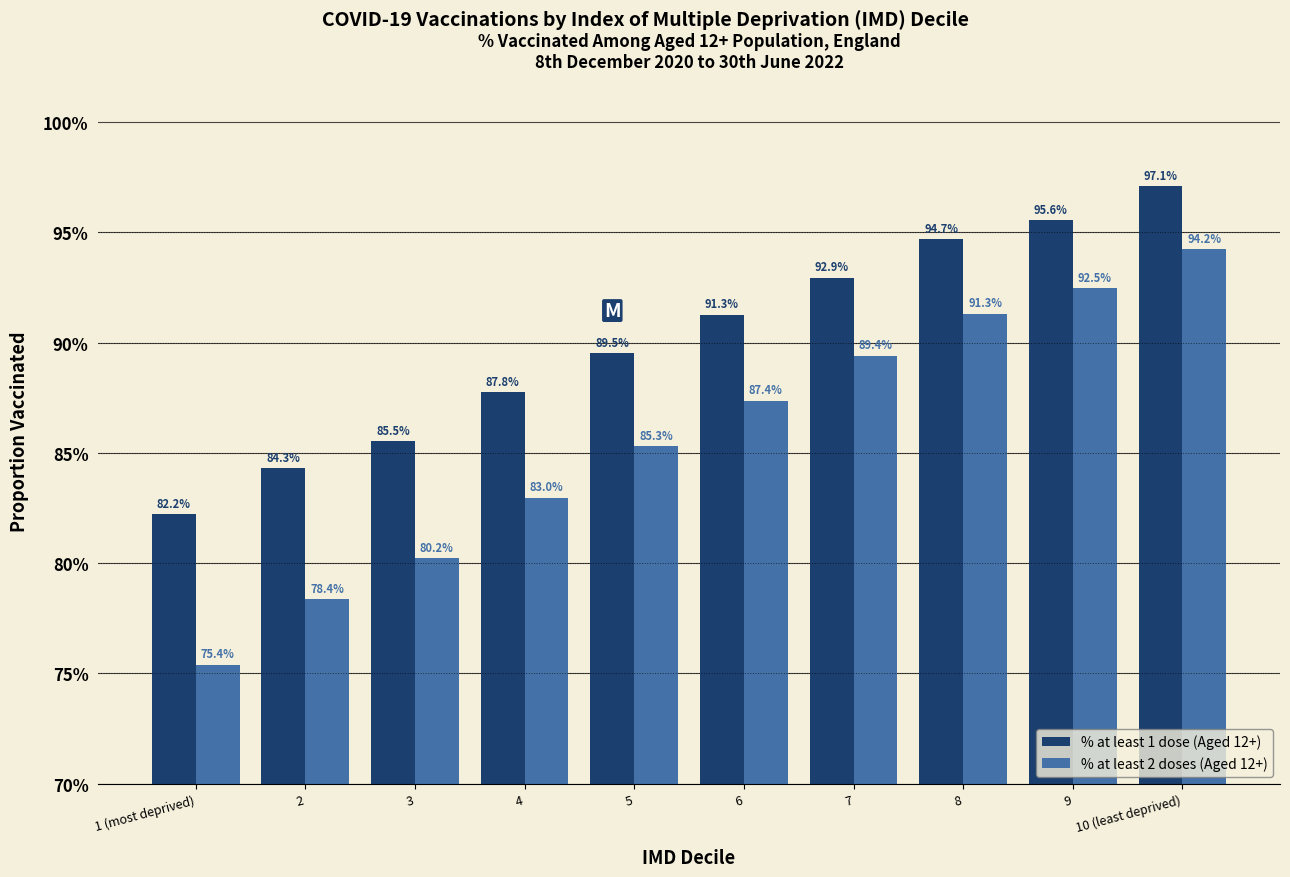

What are all the series names shown in the legend?

% at least 1 dose (Aged 12+), % at least 2 doses (Aged 12+)